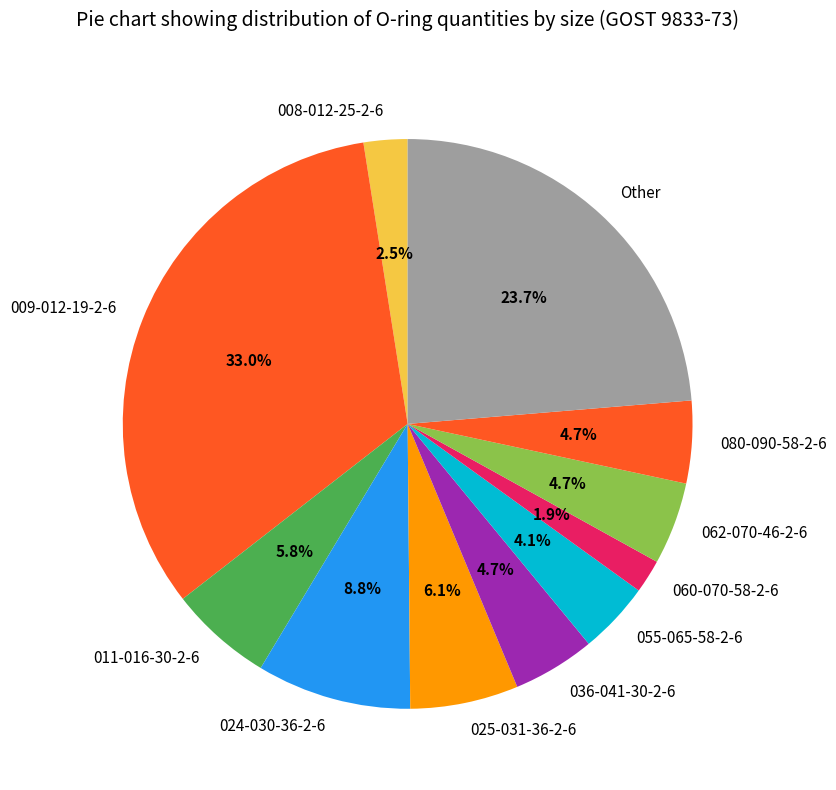

Does any single category account for the majority?

No